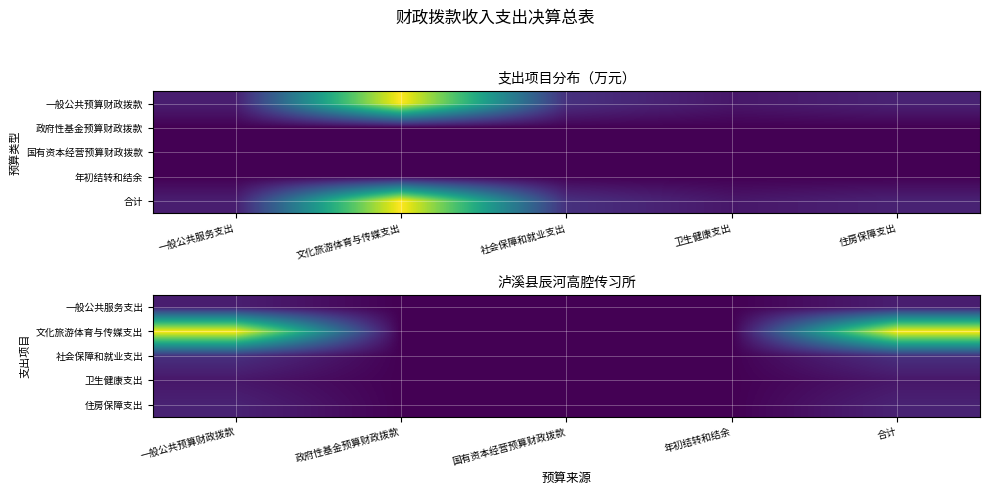

Is the value of 一般公共服务支出 at 国有资本经营预算财政拨款 greater than the value of 社会保障和就业支出 at 国有资本经营预算财政拨款?

No